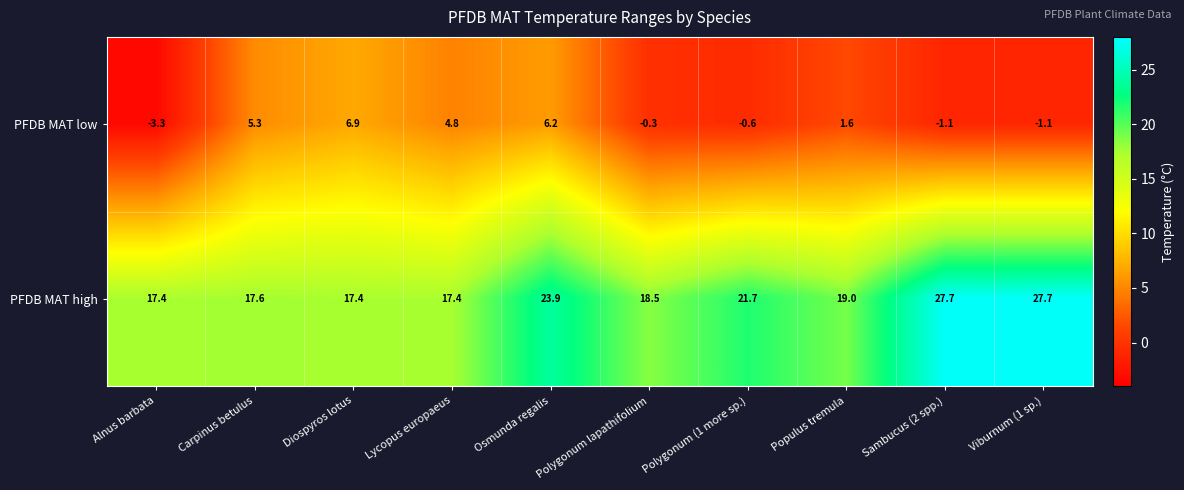

What is the difference between the PFDB MAT high values at Alnus barbata and Viburnum (1 sp.)?

10.3